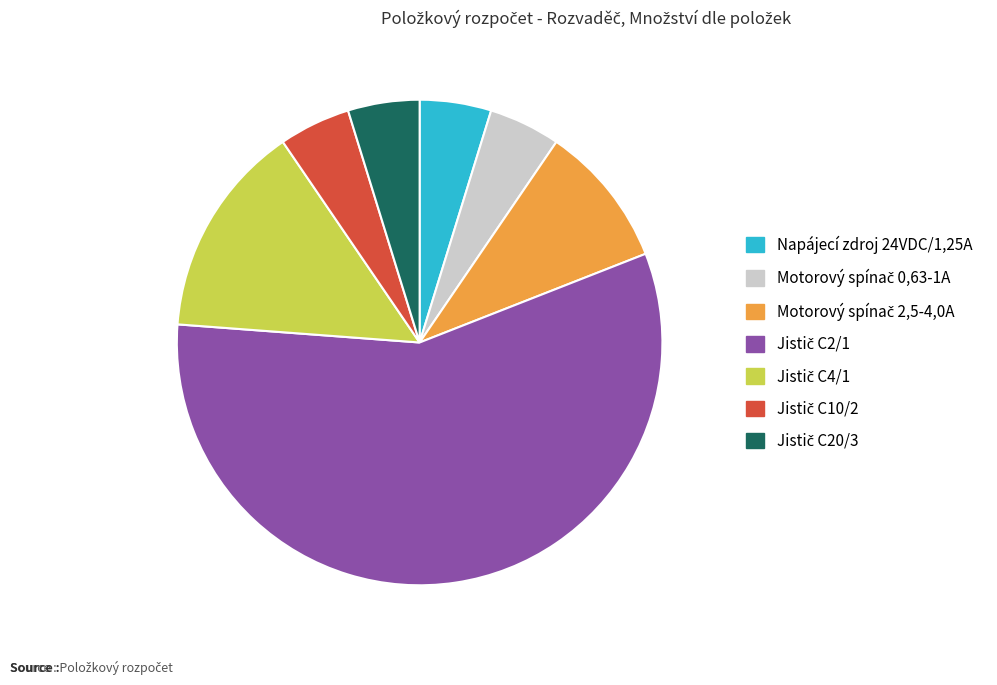

Is there any slice that represents more than half of the pie?

Yes